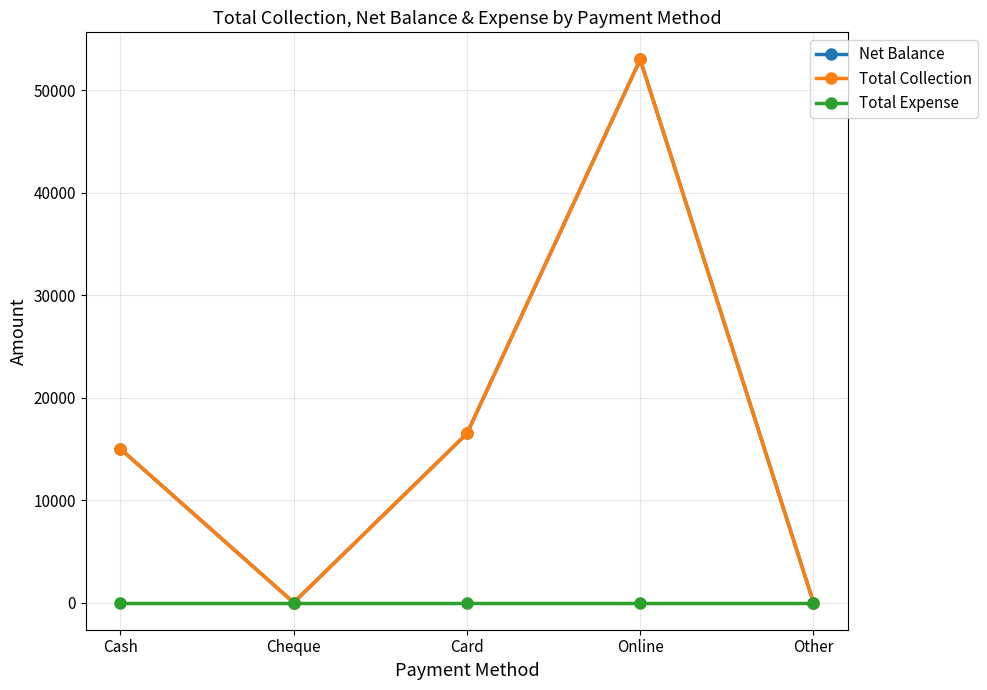

What is the sum of all Total Collection values?

84501